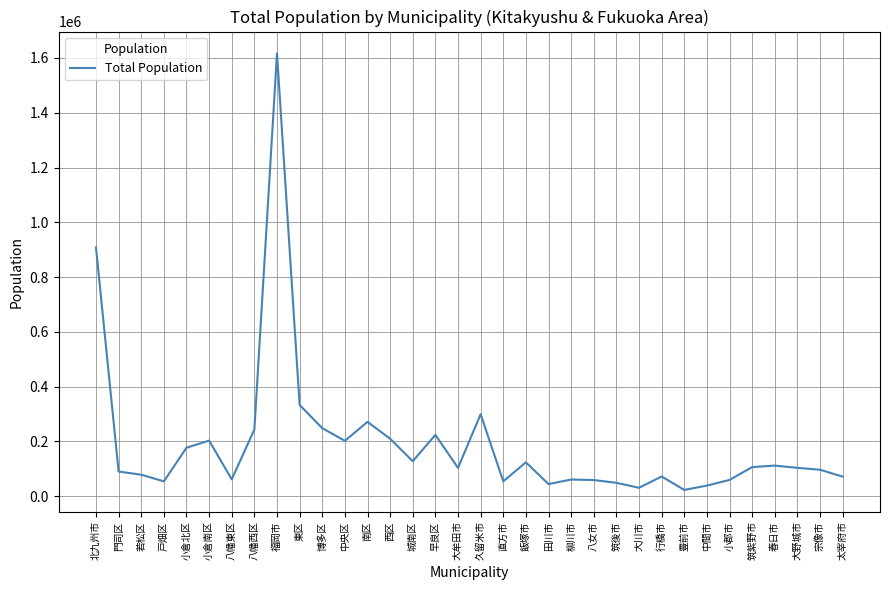

True or false: the data shows 23067 at 豊前市.

True